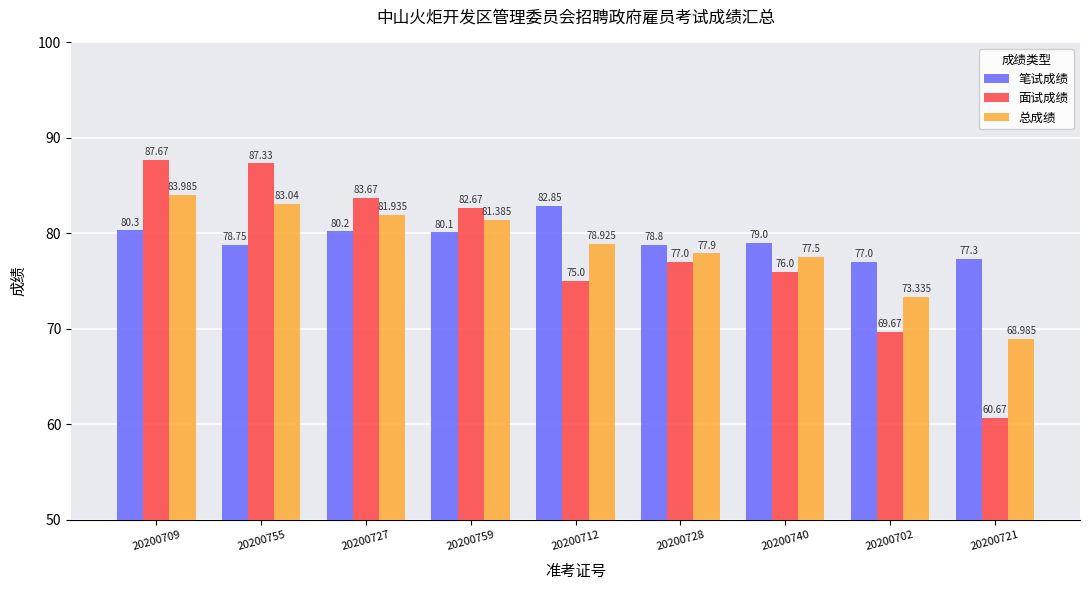

What is the sum of all 笔试成绩 values?

714.3